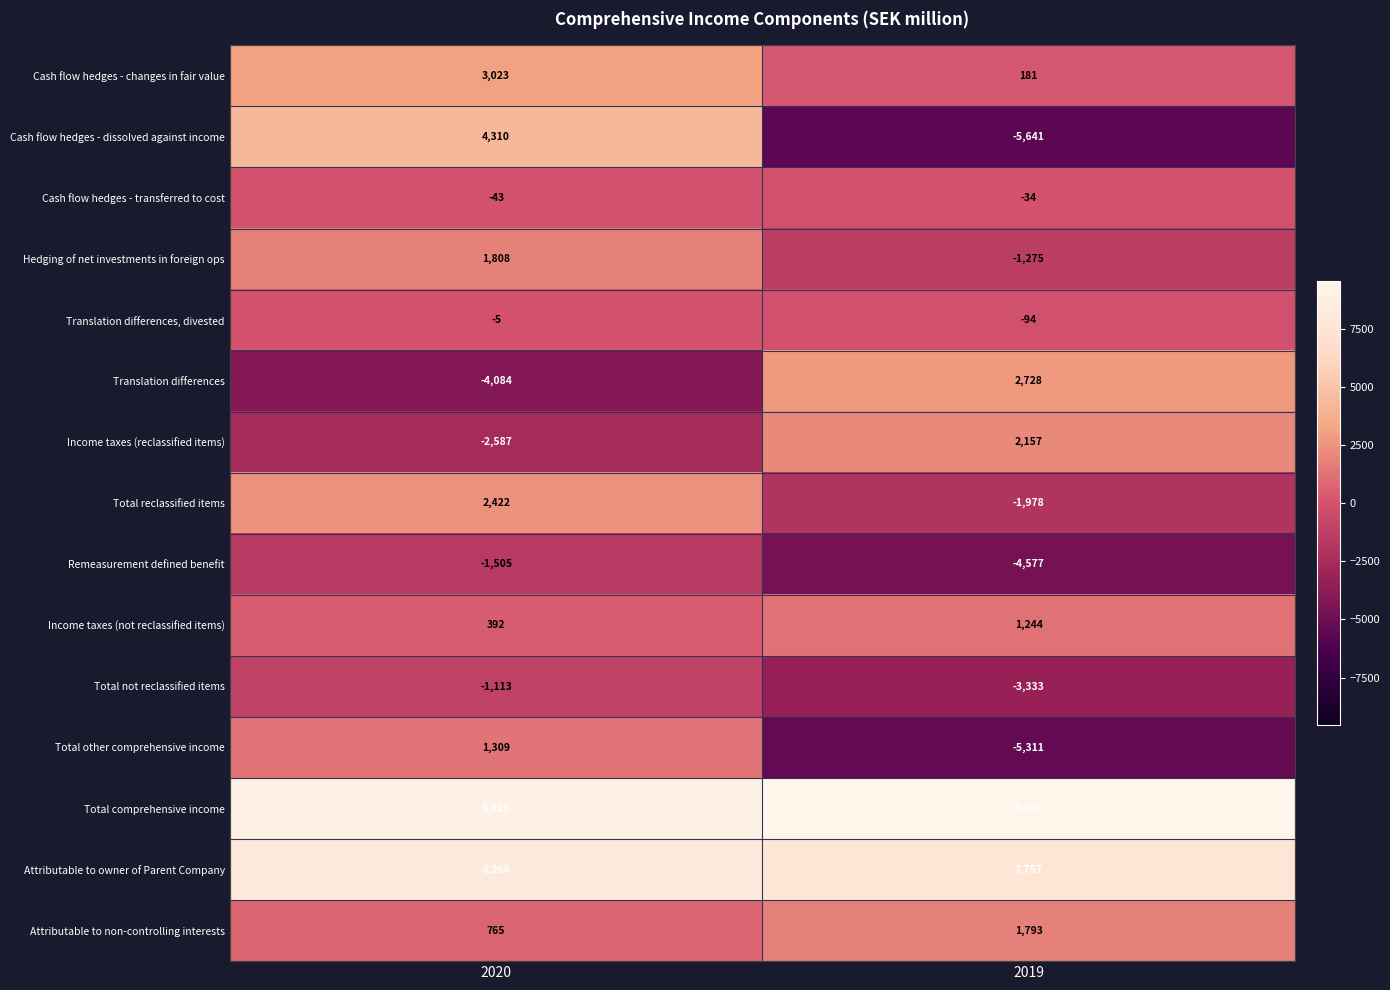

Which series has the largest range (max minus min)?

Cash flow hedges - dissolved against income